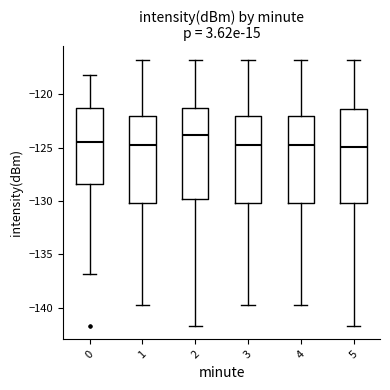

Where does the upper whisker of the box at x = 1 end on the y-axis? The values are not printed on the chart, so give them approximately, as read against the axis.

-117.0